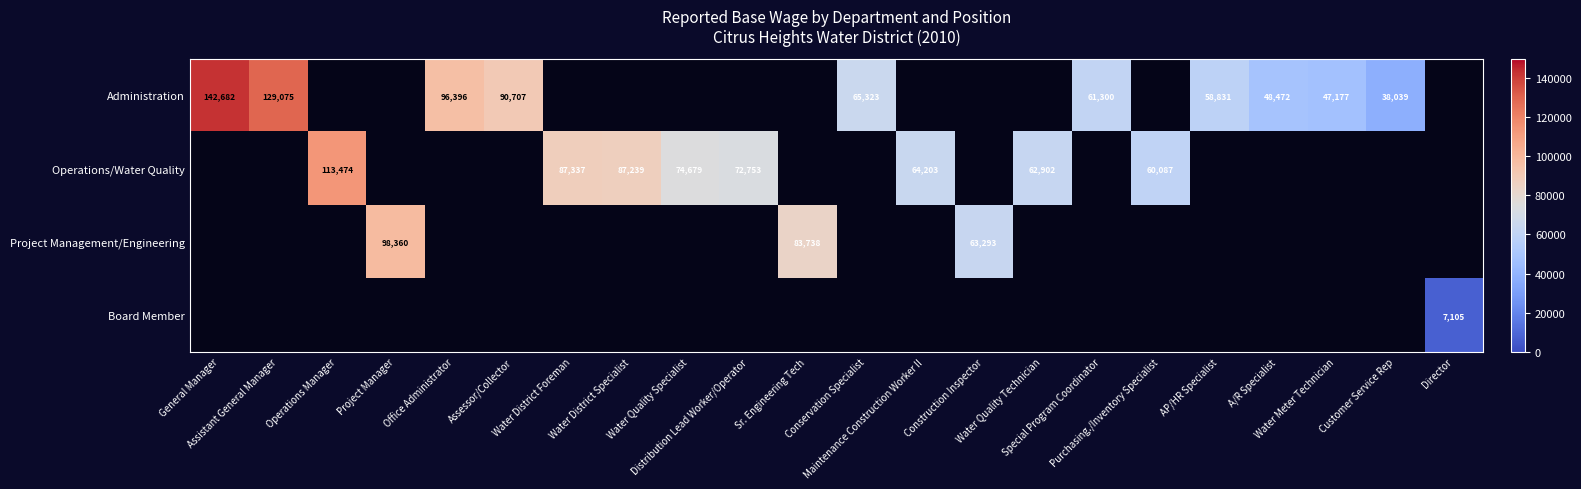

The value of Project Management/Engineering at Sr. Engineering Tech is 140412.1. True or false?

False